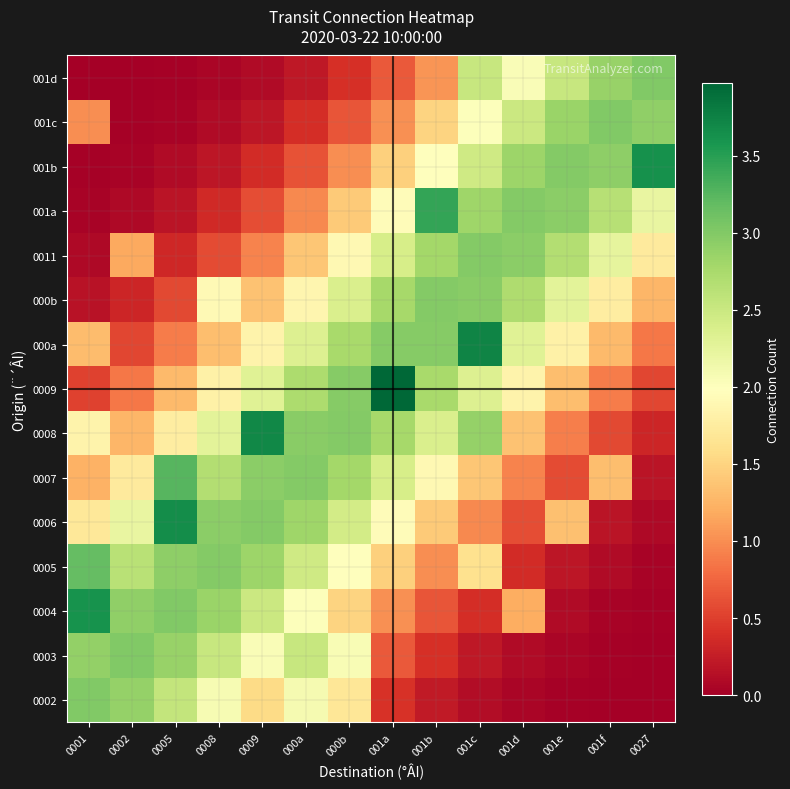

How many distinct data groups are displayed?

15